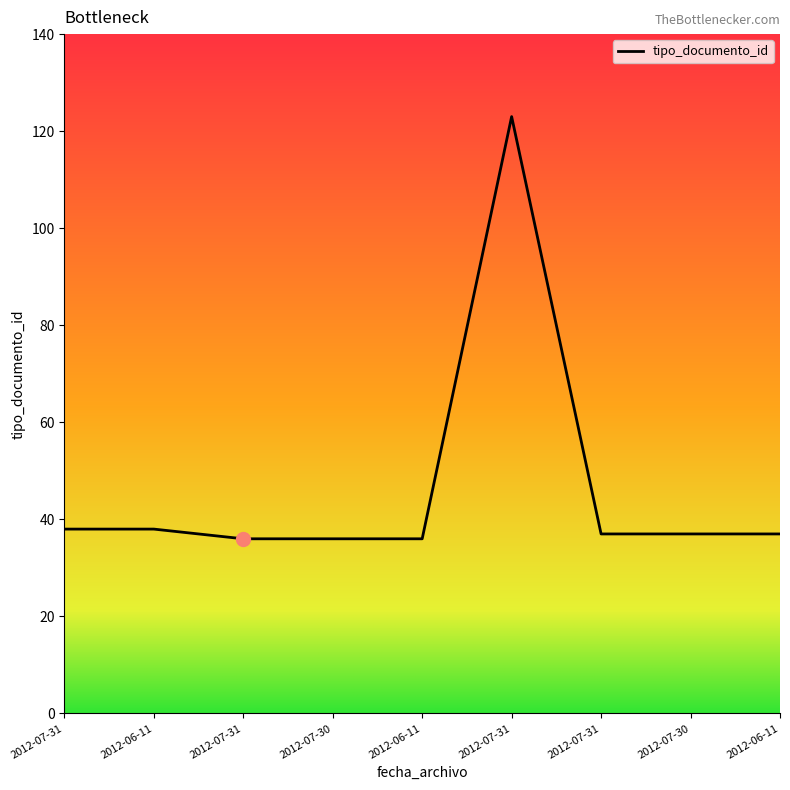

At which label is the value closest to 79?

2012-07-31